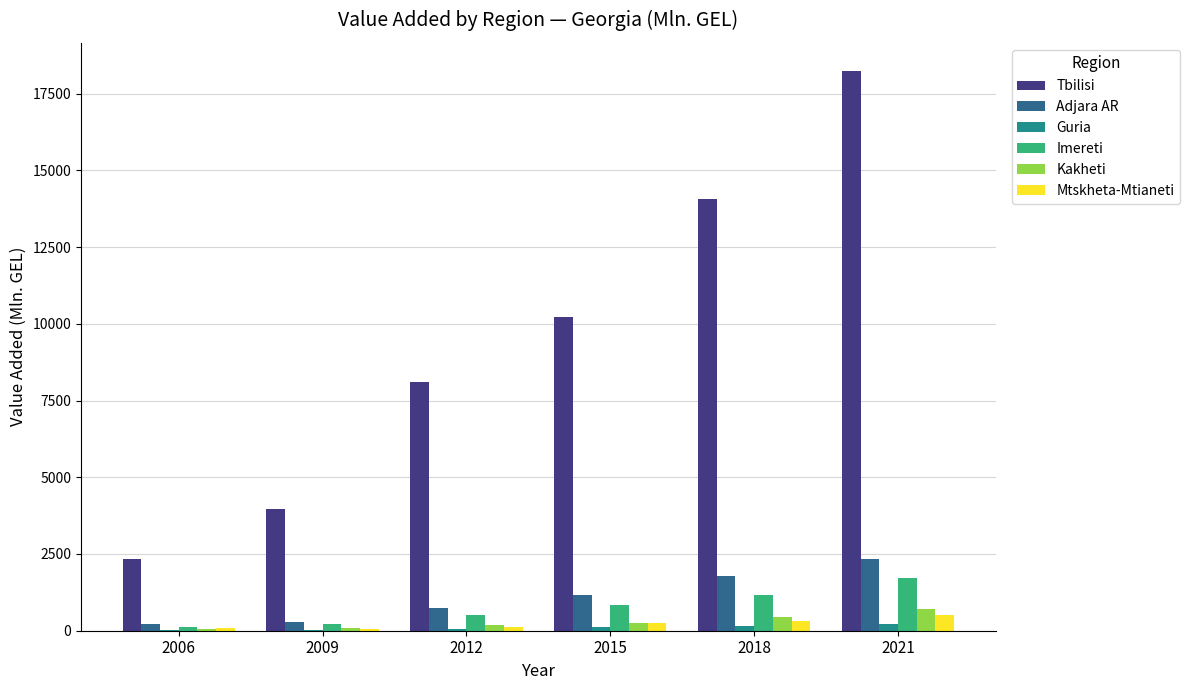

What is the sum of the Guria values at 2012 and 2006?

61.0